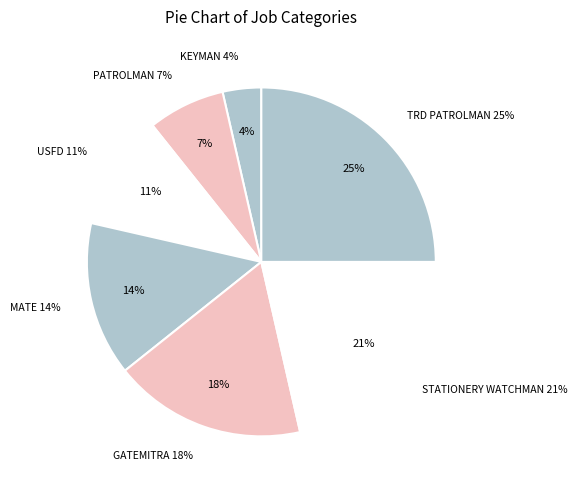

The KEYMAN slice represents 4% of the pie. True or false?

True